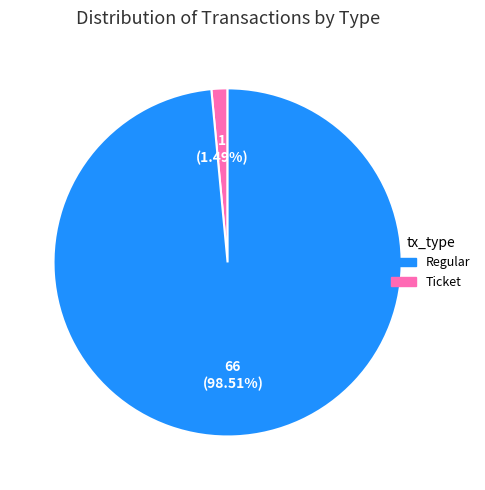

Is there any slice that represents more than half of the pie?

Yes